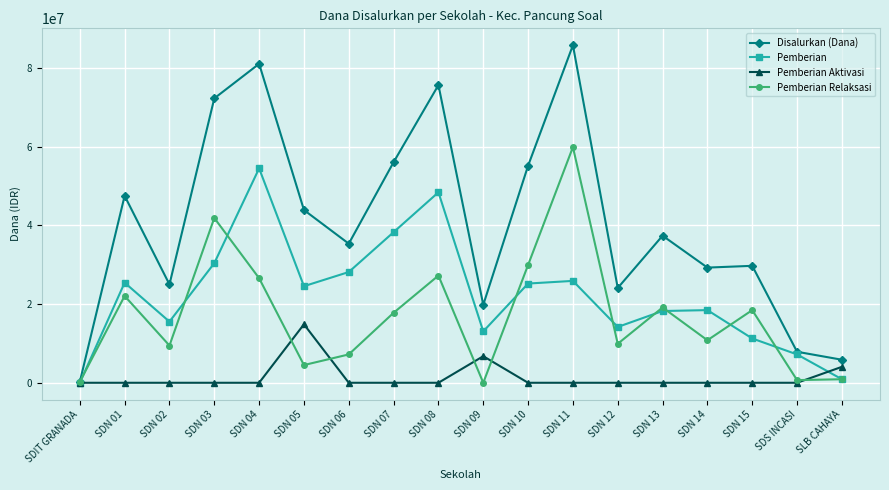

Where is the first local minimum for Pemberian?

SDN 02